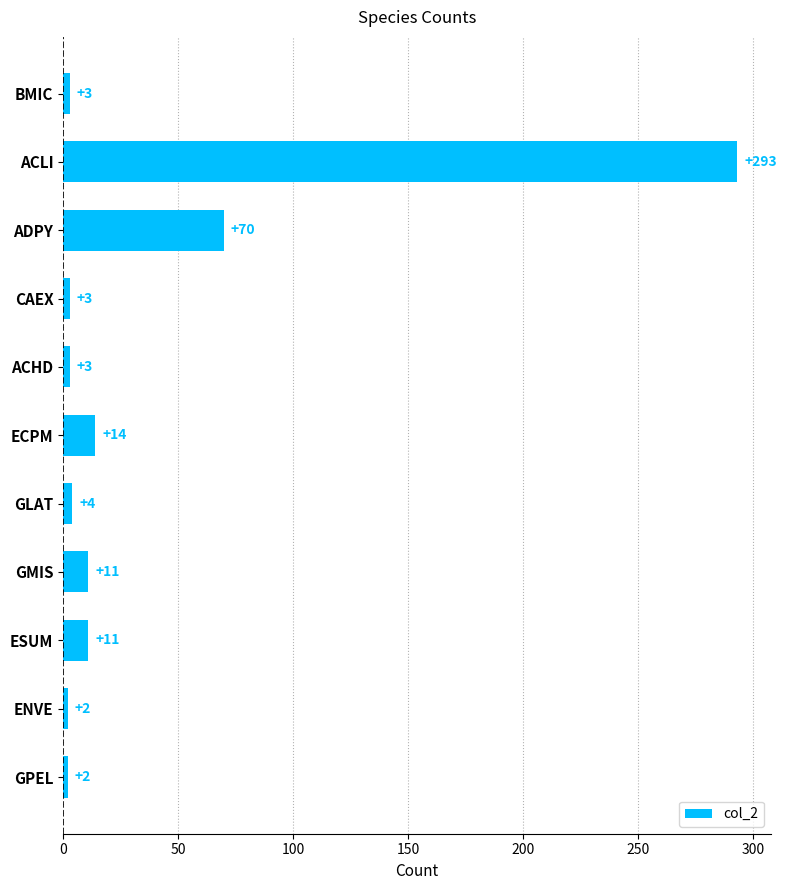

Approximately how many times larger is the value at BMIC compared to GMIS?

0.3